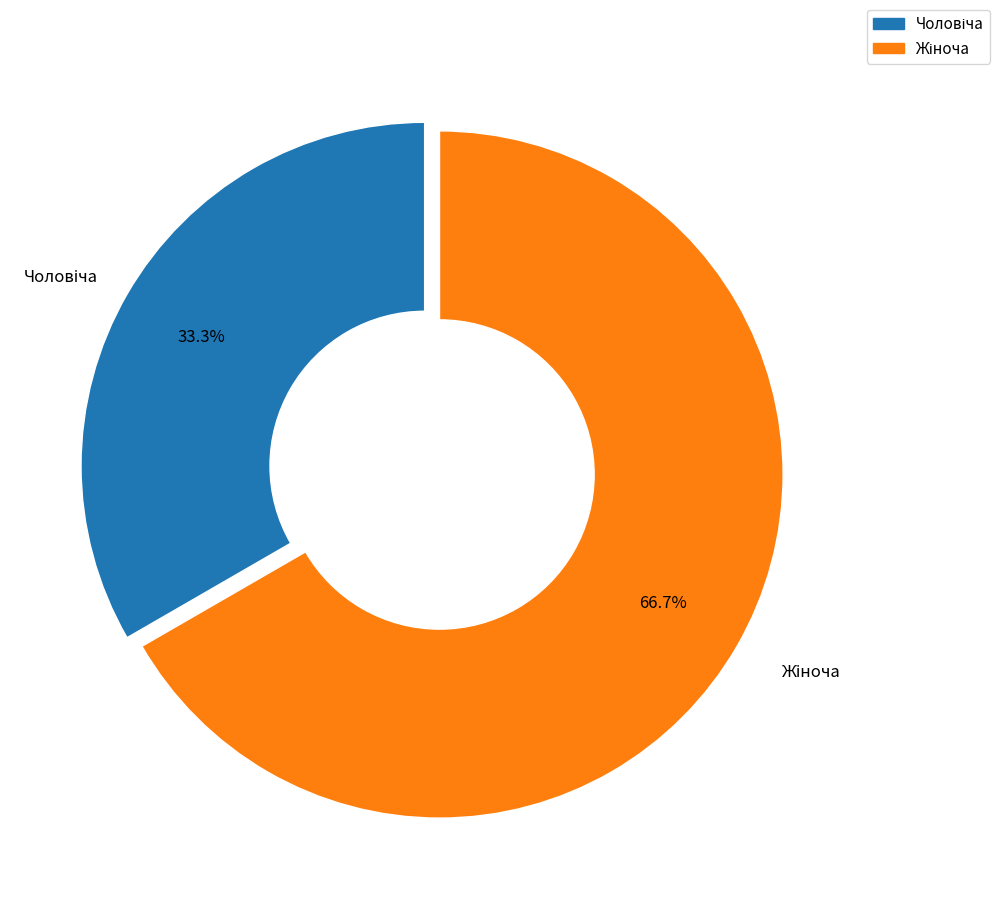

Count the number of slices in the pie.

2